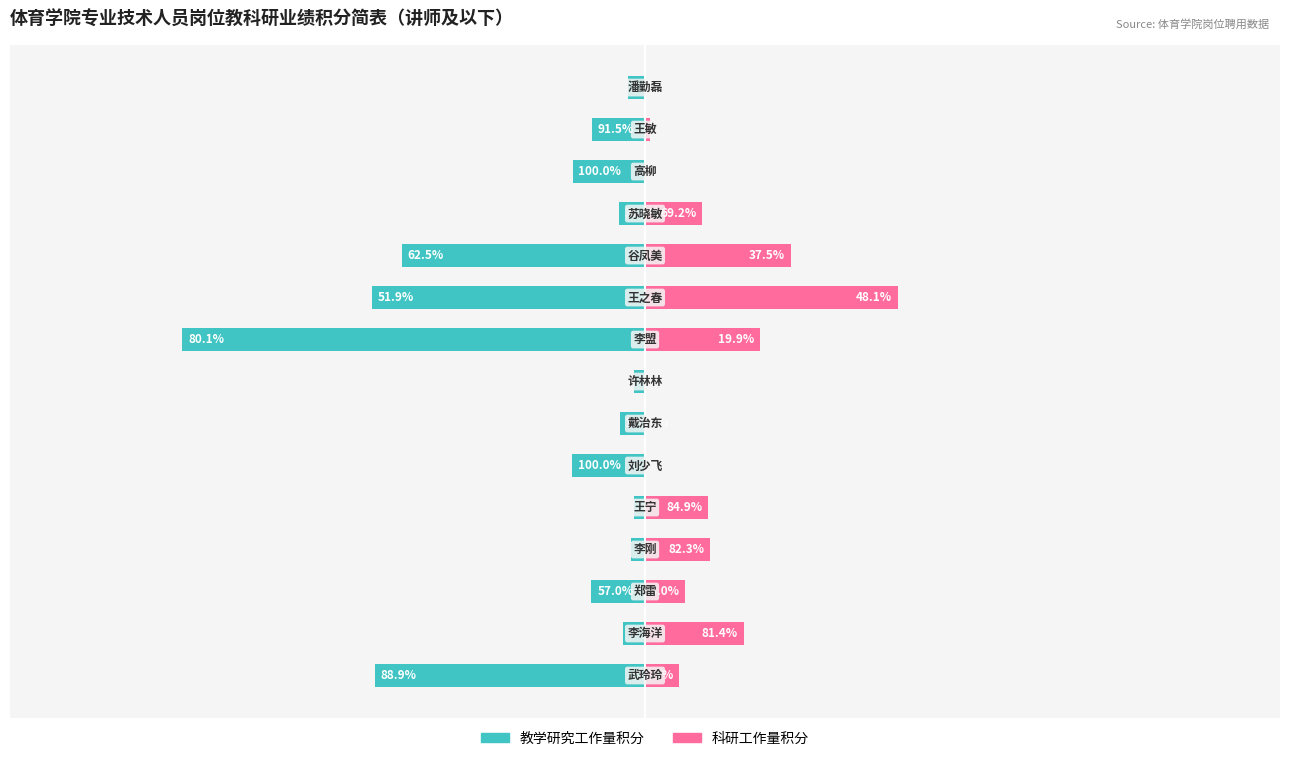

Between 0.00 and 14, which series saw the biggest shift?

教学研究工作量积分